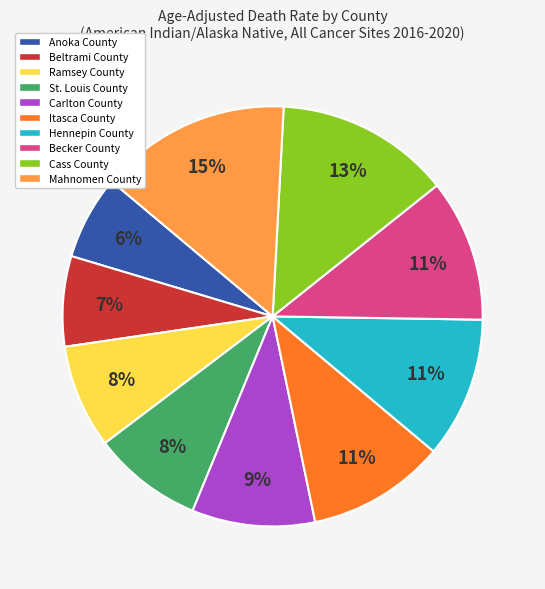

To the nearest percent, what is the average slice percentage?

10%